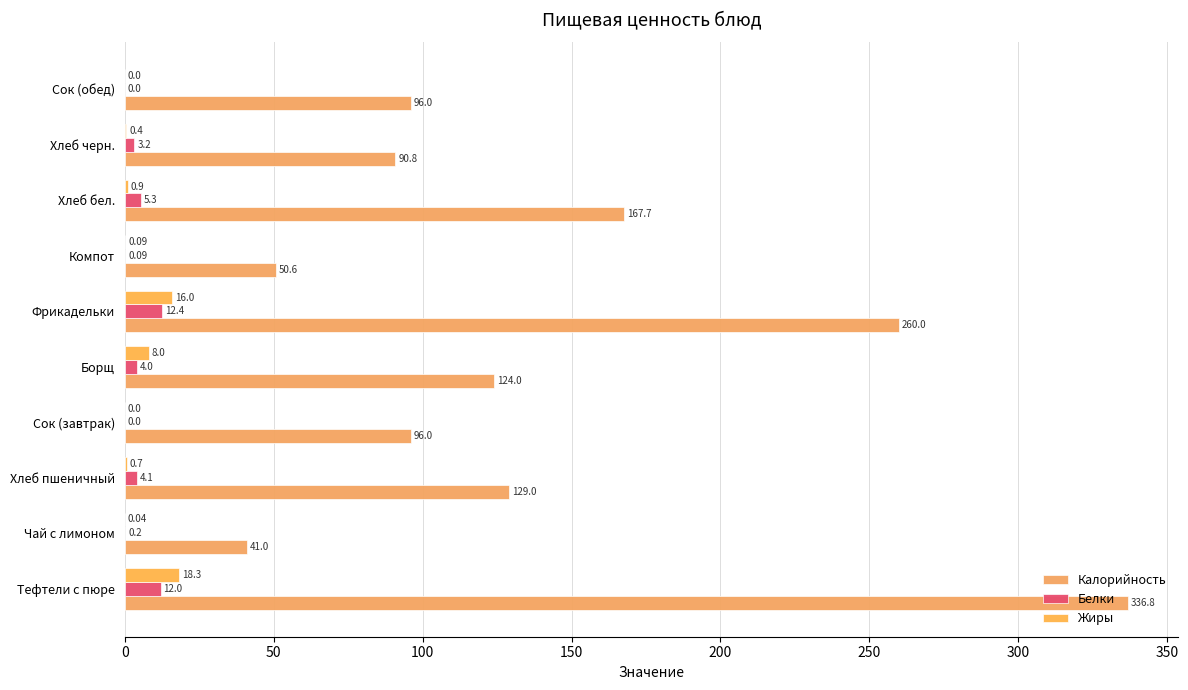

How many positive values does the Жиры series have?

8